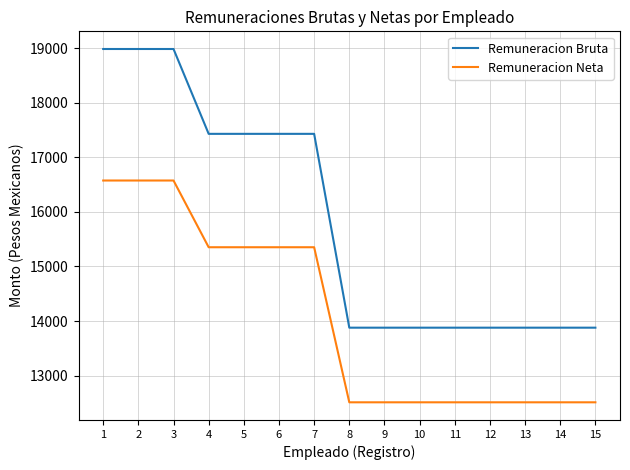

What is the average value of the Remuneracion Bruta series?

15846.5